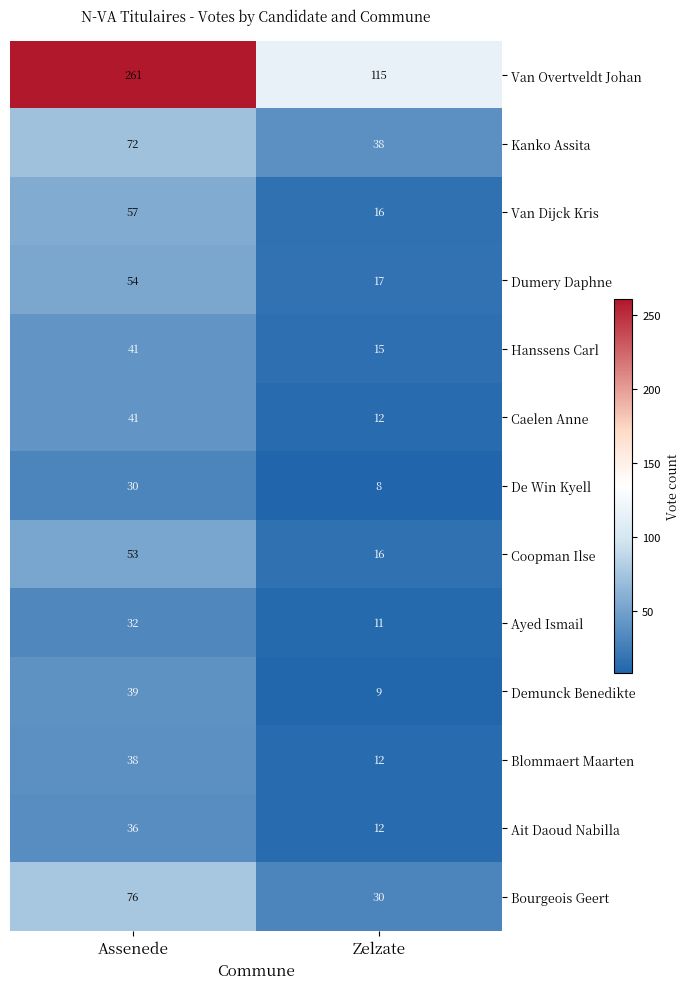

At which category does the chart reach its peak across all series?

Assenede